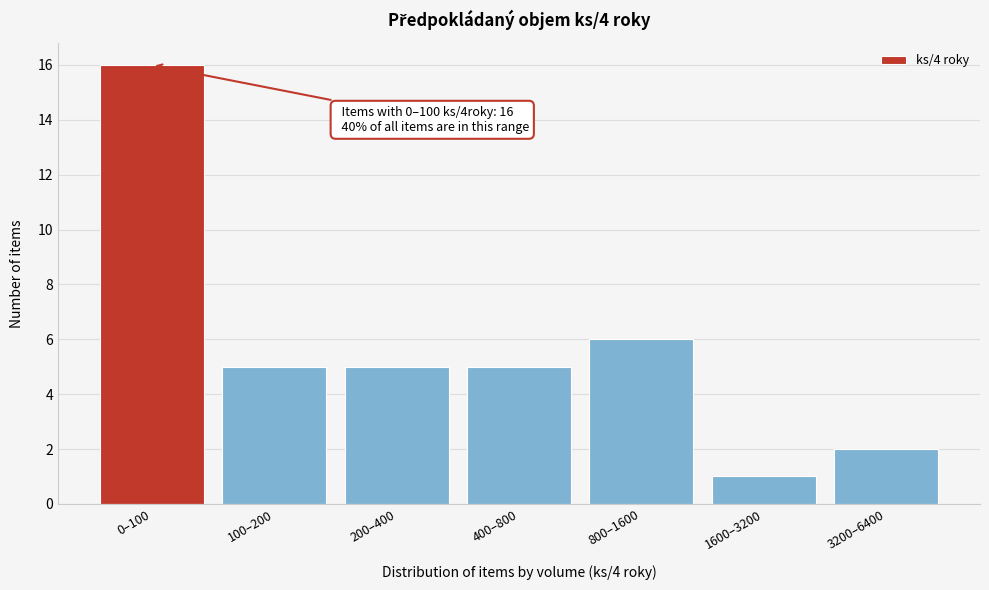

Reading right to left, what are all the values shown in this chart?

3200–6400=2	1600–3200=1	800–1600=6	400–800=5	200–400=5	100–200=5	0–100=16